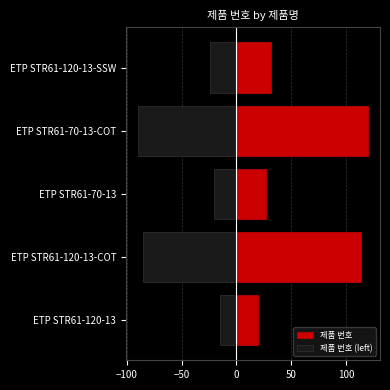

What is the lowest value of the 제품 번호 (left) series?

-90.0